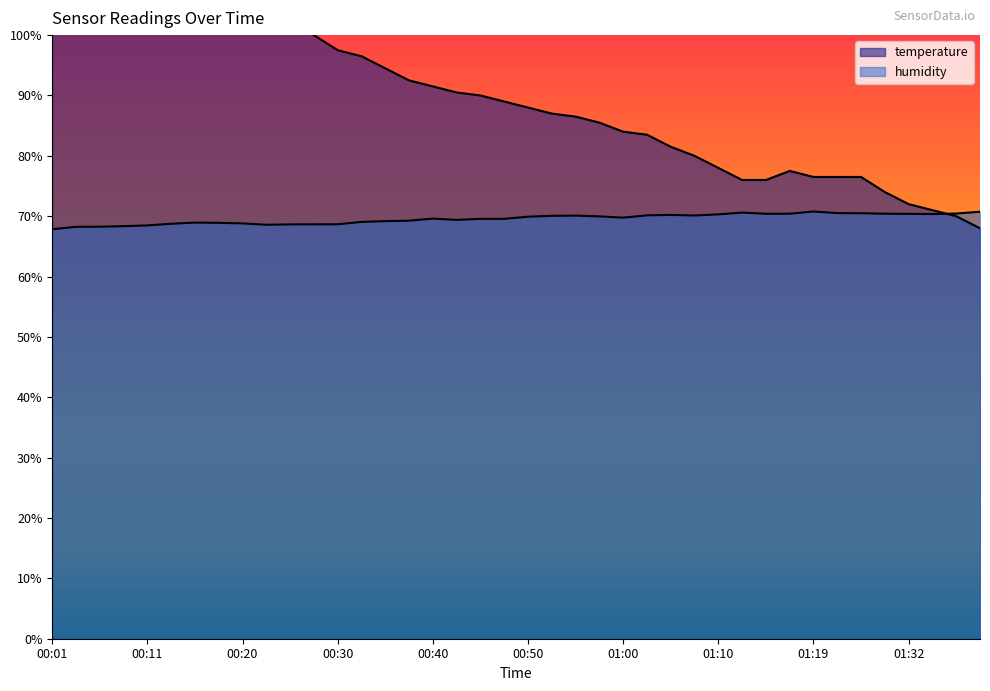

At which category does the chart reach its minimum across all series?

00:01